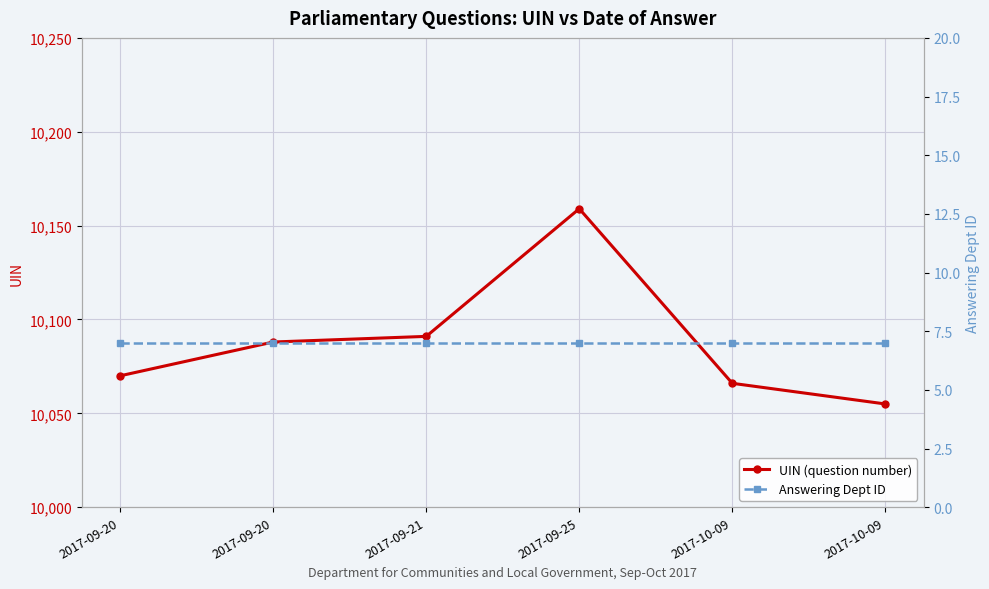

Between 2017-09-21 and 2017-09-25, which is larger?

2017-09-25